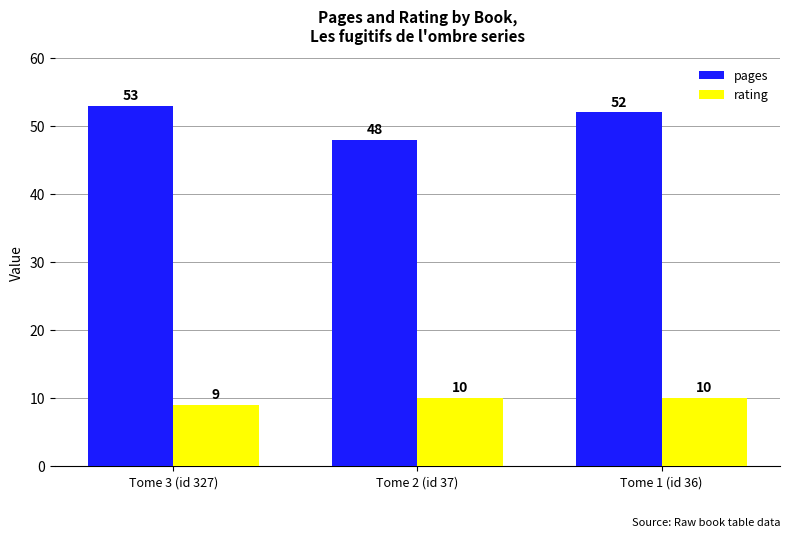

Count the number of categories in the chart.

3